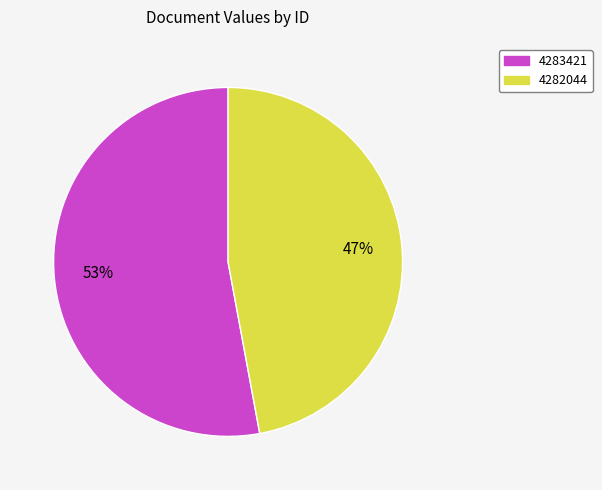

To the nearest percent, what is the difference between the 4283421 and 4282044 slice percentages?

6%